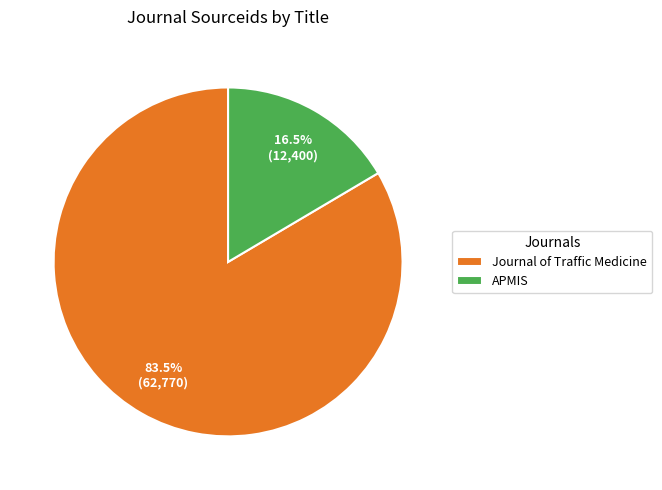

Combined, what portion of the pie is Journal of Traffic Medicine and APMIS?

100.0%